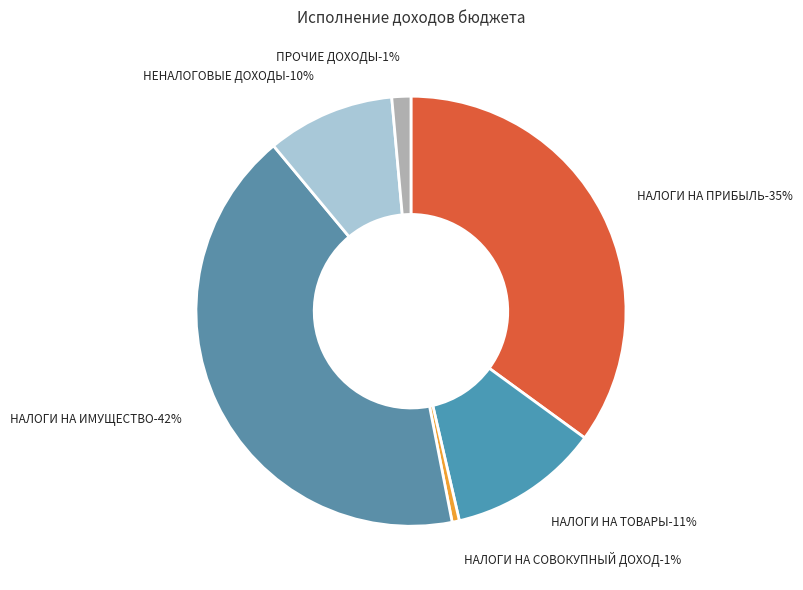

How many segments does this pie chart have?

6